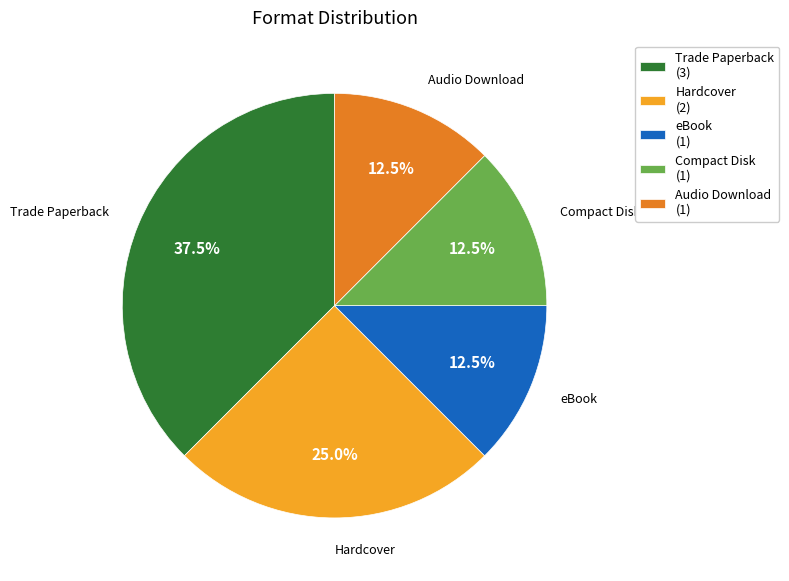

What is the ratio of the value at Audio Download to the value at eBook?

1.0